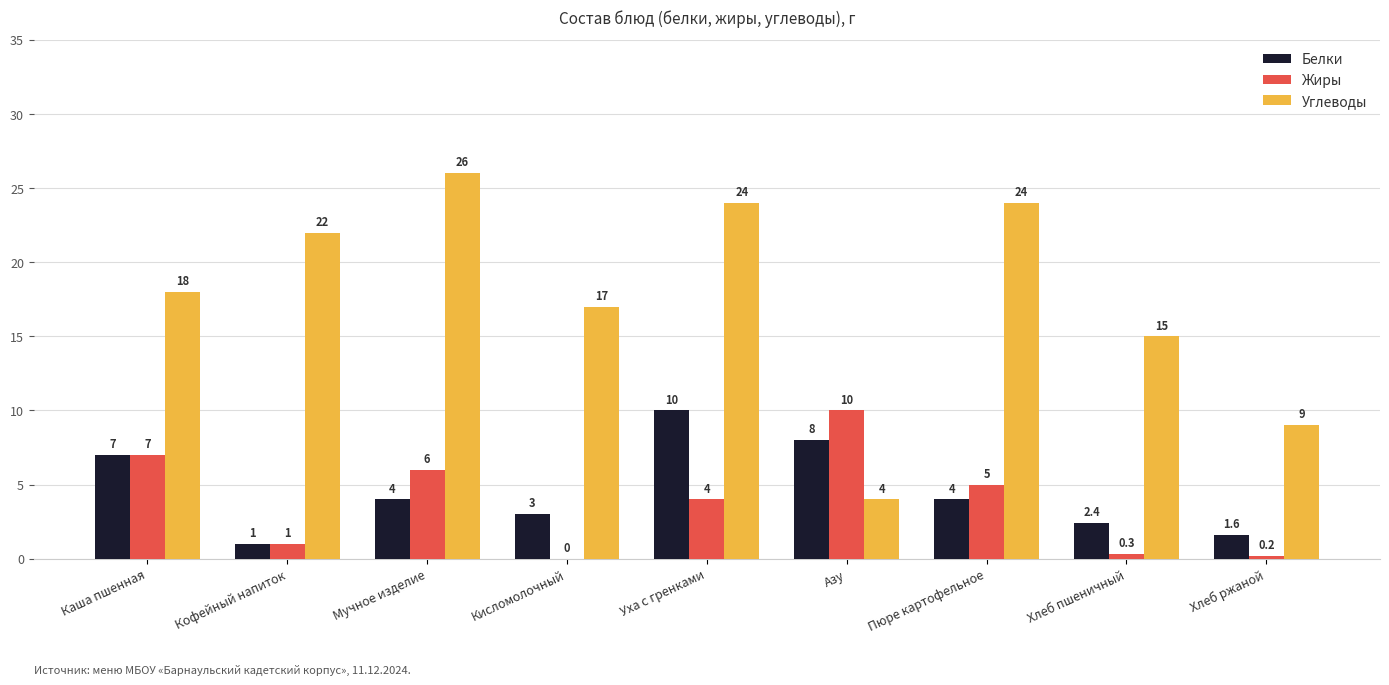

Which series has the largest range (max minus min)?

Углеводы